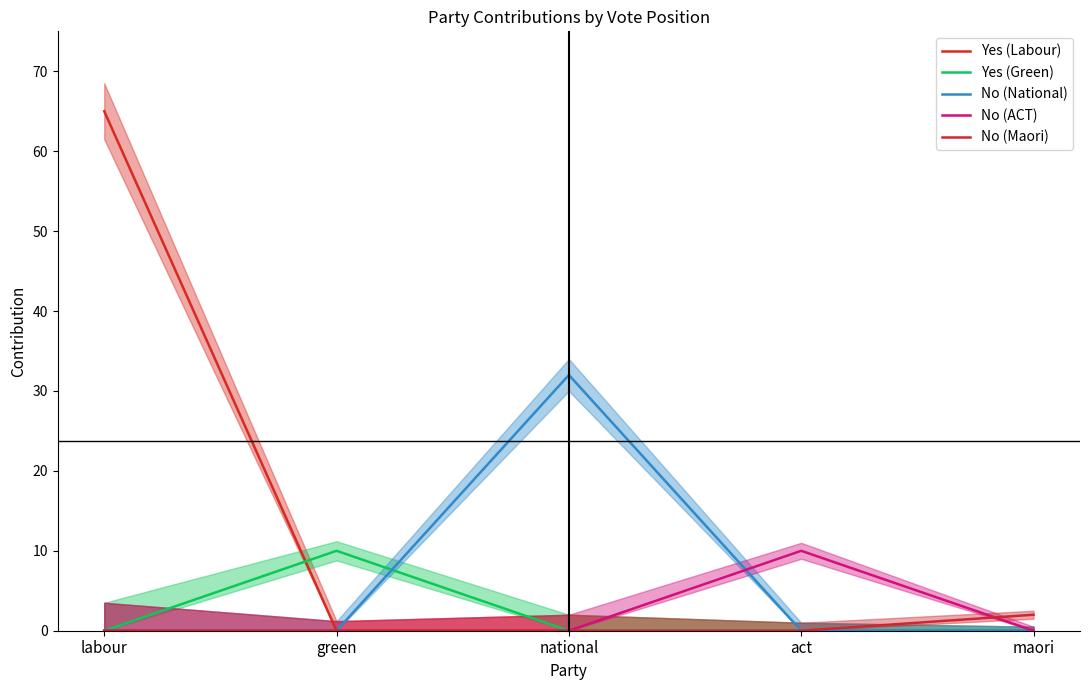

How many lines are shown in the chart?

5